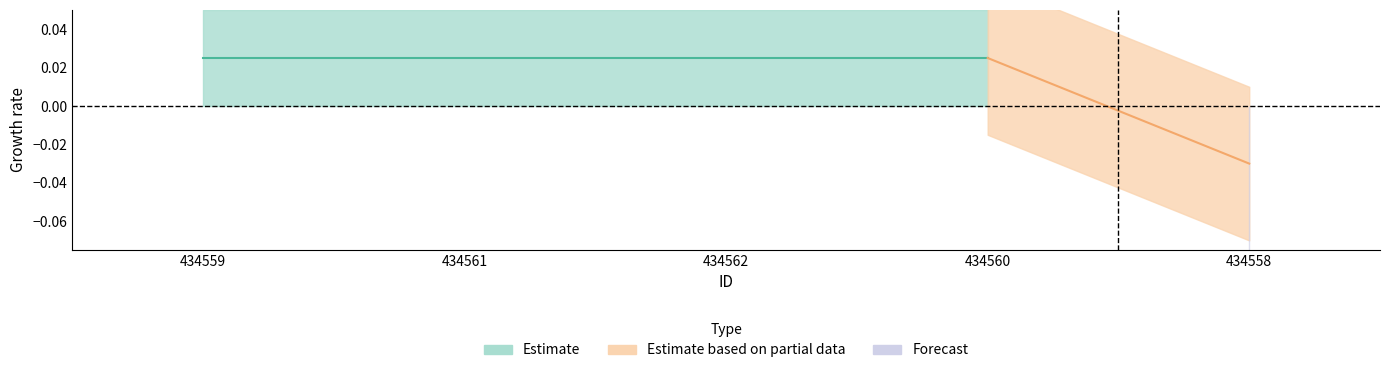

What is the label of the 2nd point from the right?

434560